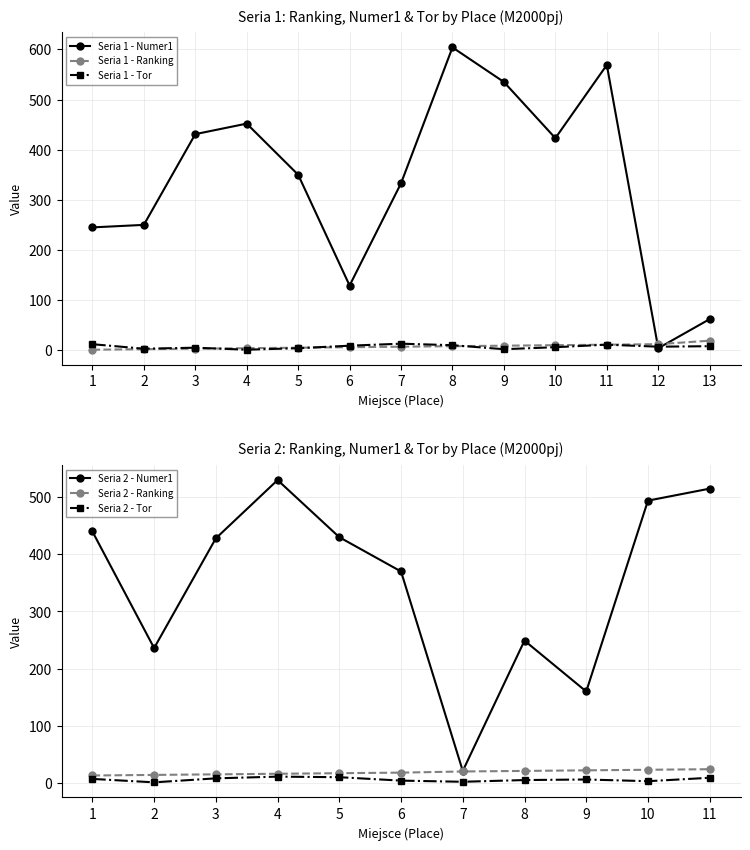

What is the difference between the highest and lowest values at 10?

417